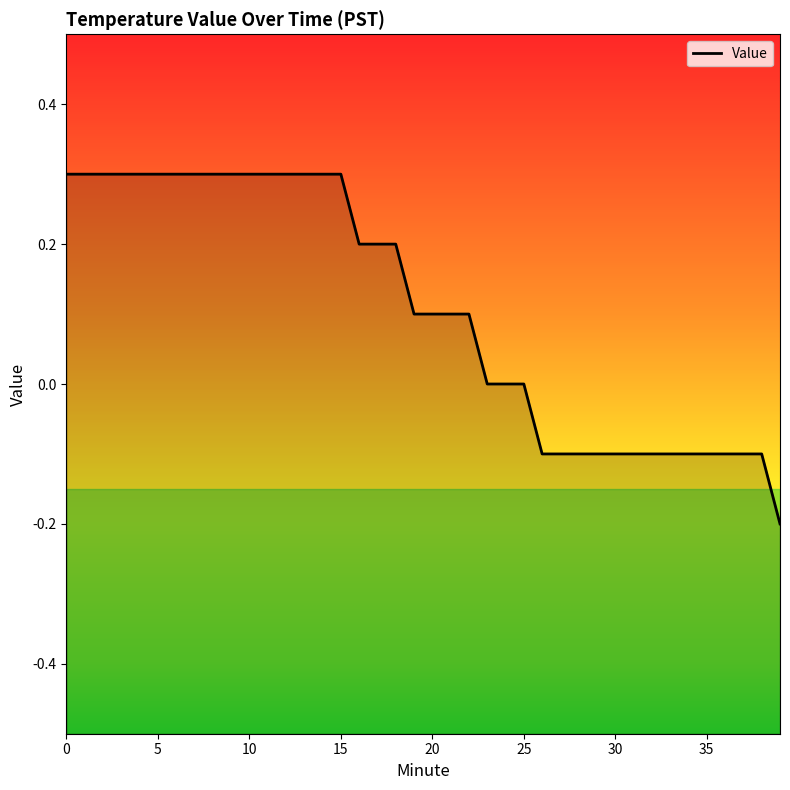

The chart shows a value of 0.3 at 0. True or false?

True